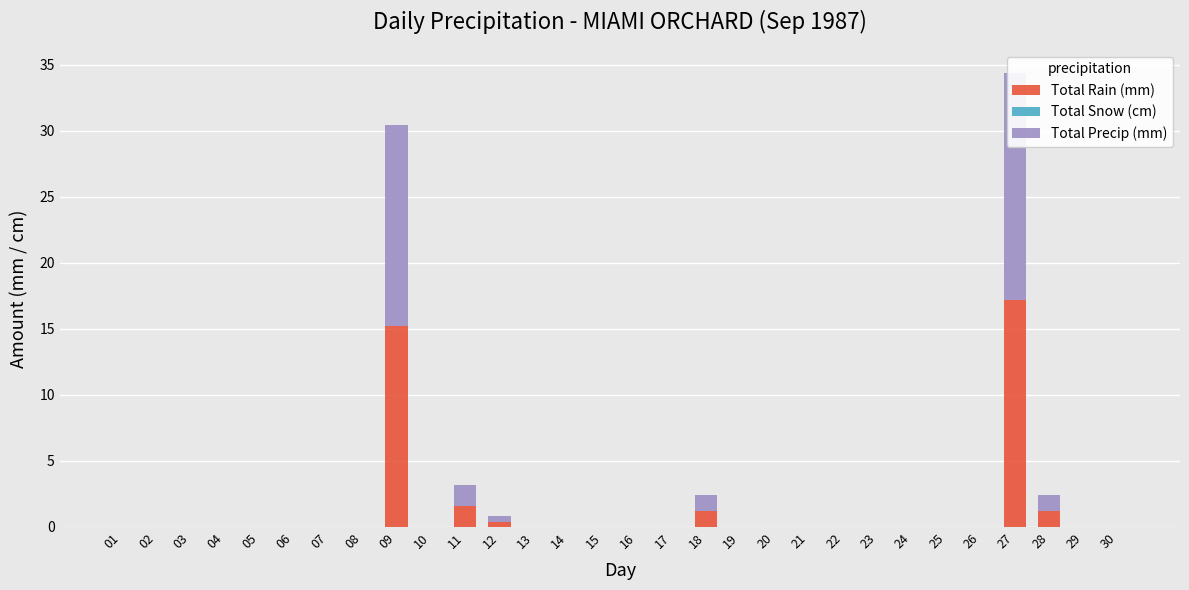

Reading left to right, transcribe all the data shown in this chart.

Total Rain (mm): 01=0.0	02=0.0	03=0.0	04=0.0	05=0.0	06=0.0	07=0.0	08=0.0	09=15.2	10=0.0	11=1.6	12=0.4	13=0.0	14=0.0	15=0.0	16=0.0	17=0.0	18=1.2	19=0.0	20=0.0	21=0.0	22=0.0	23=0.0	24=0.0	25=0.0	26=0.0	27=17.2	28=1.2	29=0.0	30=0.0
Total Snow (cm): 01=0.0	02=0.0	03=0.0	04=0.0	05=0.0	06=0.0	07=0.0	08=0.0	09=0.0	10=0.0	11=0.0	12=0.0	13=0.0	14=0.0	15=0.0	16=0.0	17=0.0	18=0.0	19=0.0	20=0.0	21=0.0	22=0.0	23=0.0	24=0.0	25=0.0	26=0.0	27=0.0	28=0.0	29=0.0	30=0.0
Total Precip (mm): 01=0.0	02=0.0	03=0.0	04=0.0	05=0.0	06=0.0	07=0.0	08=0.0	09=15.2	10=0.0	11=1.6	12=0.4	13=0.0	14=0.0	15=0.0	16=0.0	17=0.0	18=1.2	19=0.0	20=0.0	21=0.0	22=0.0	23=0.0	24=0.0	25=0.0	26=0.0	27=17.2	28=1.2	29=0.0	30=0.0